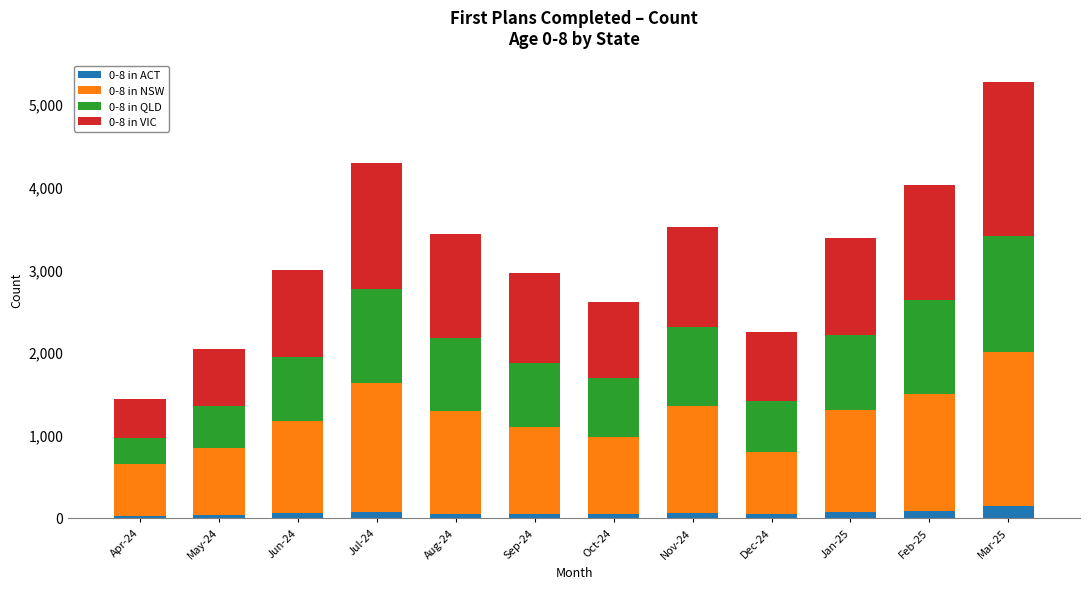

At which category is the sum across all series the highest?

Mar-25